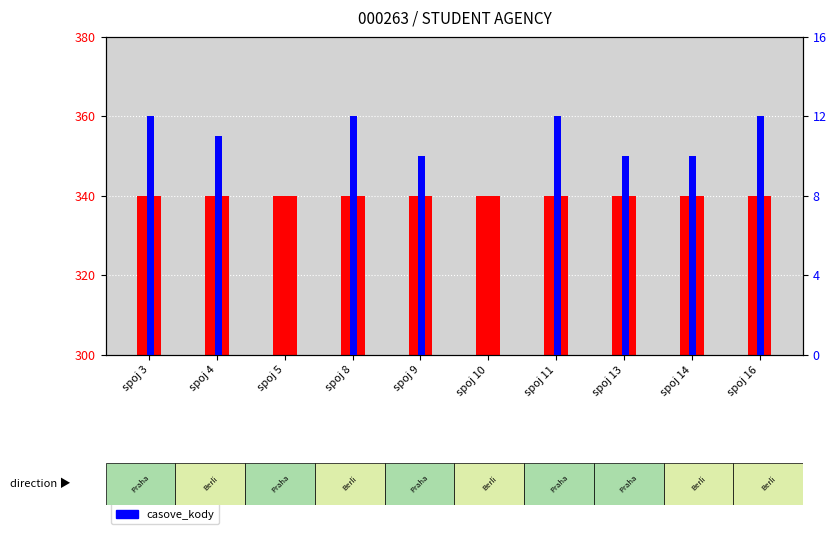

What is the difference between the casove_kody values at spoj 4 and spoj 13?

1